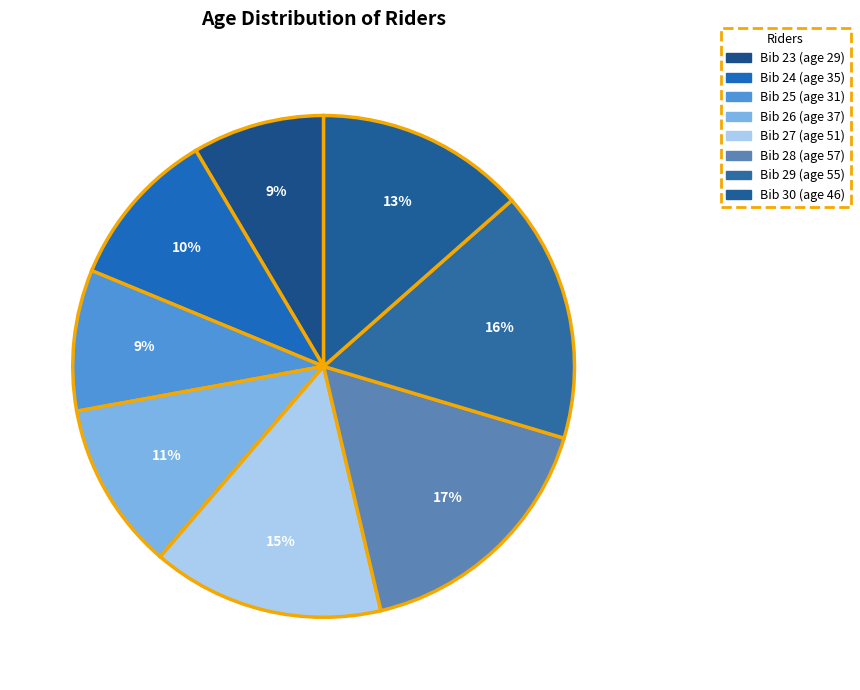

To the nearest percent, what is the average slice percentage?

12%